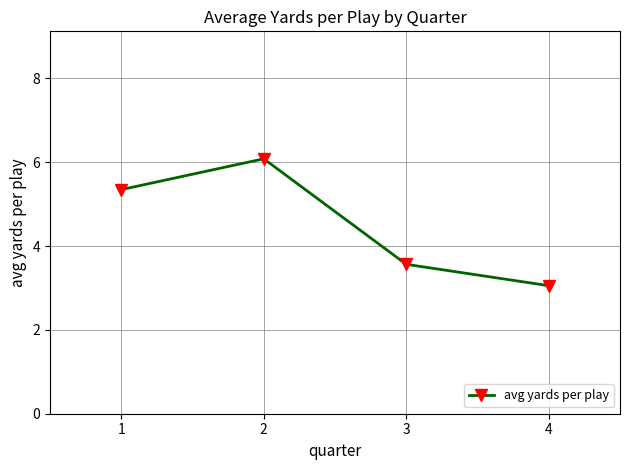

Which label corresponds to the largest value in the chart?

2